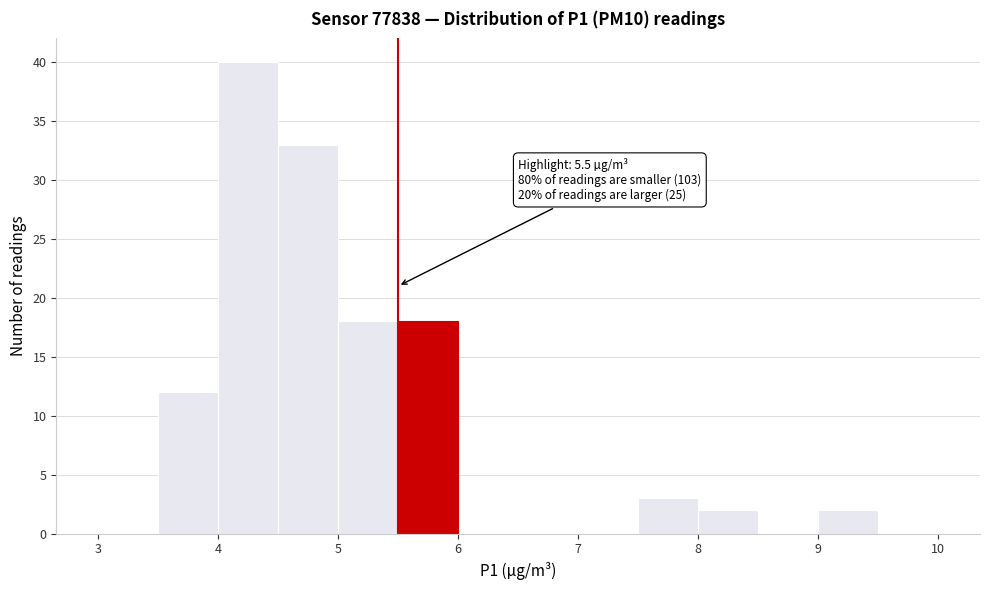

Over which range of the x-axis is the bar tallest?

4.0 to 4.5